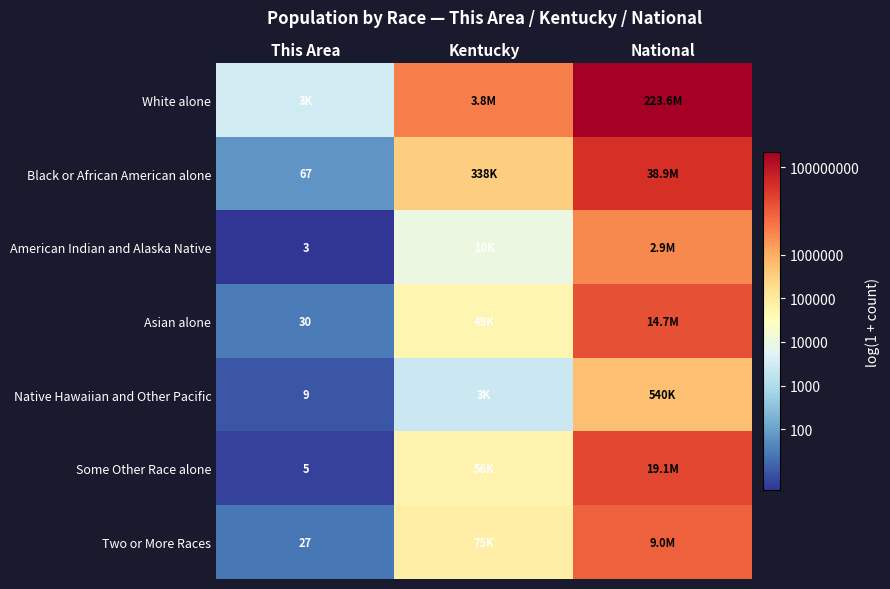

Which series has the largest total across all categories?

White alone